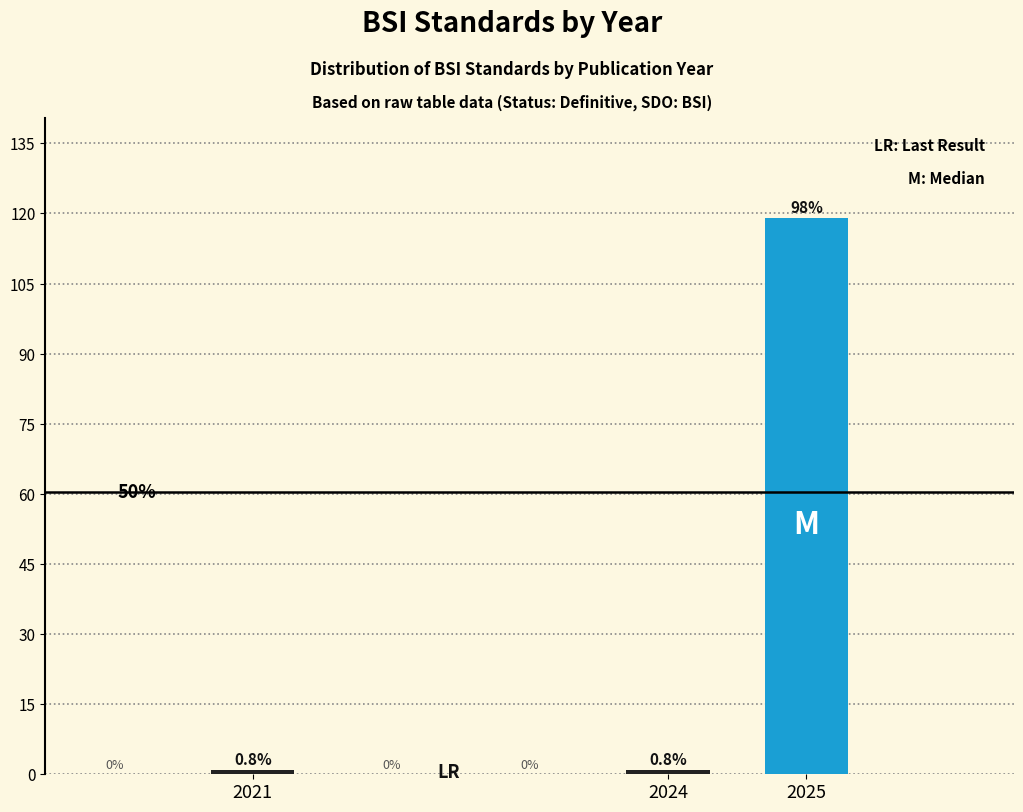

Are the bars horizontal?

No